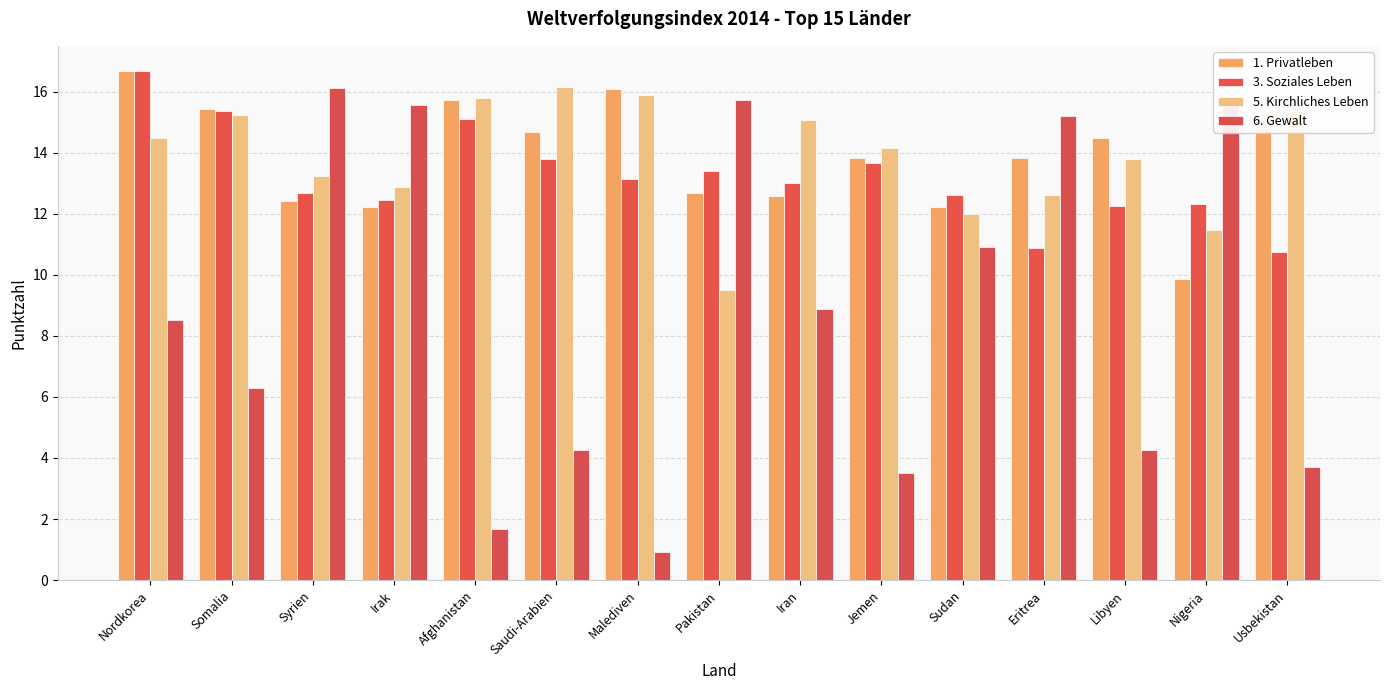

What is the difference between the second highest and minimum values in the 6. Gewalt series?

14.8